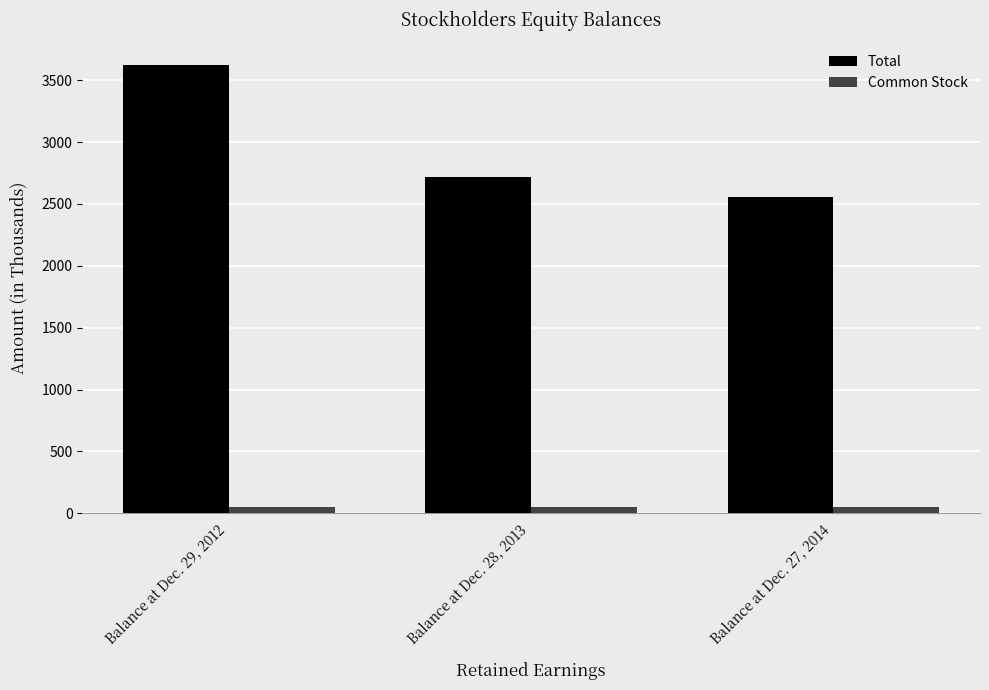

How many values in the Total series are below 2717?

1